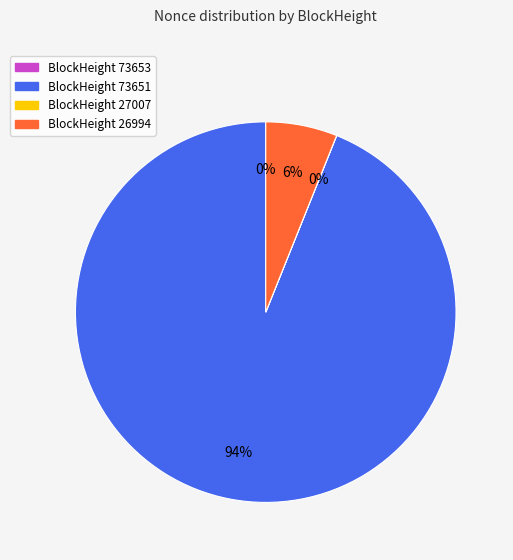

To the nearest percent, what is the difference between the largest and smallest slice percentages?

94%